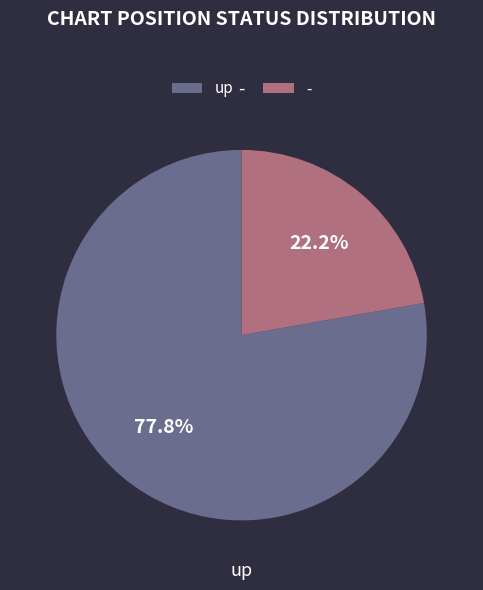

What percentage is the up slice, to the nearest percent?

78%